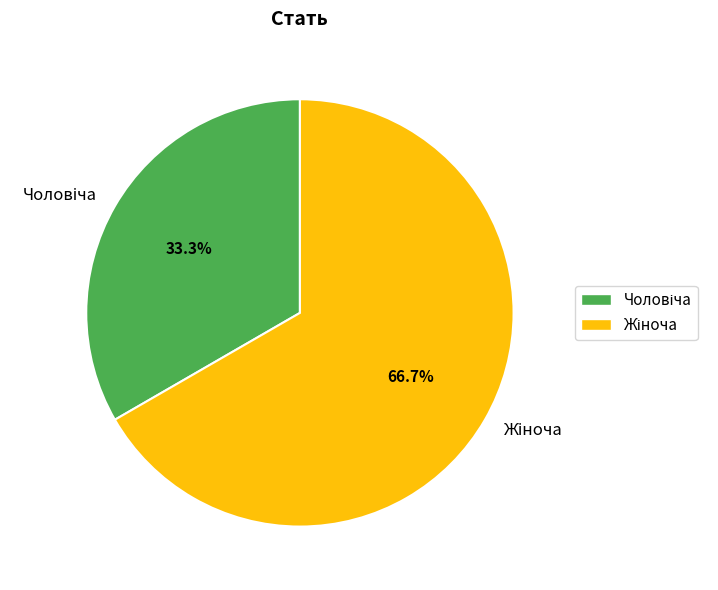

Is there any slice that represents more than half of the pie?

Yes